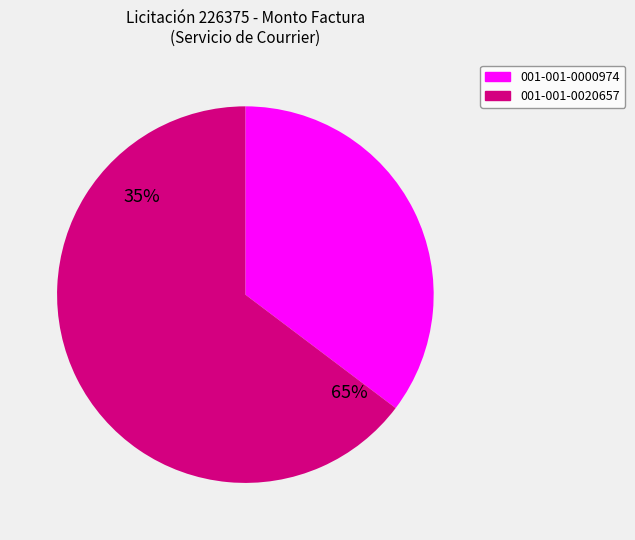

Rank the categories by value from highest to lowest.

001-001-0020657, 001-001-0000974